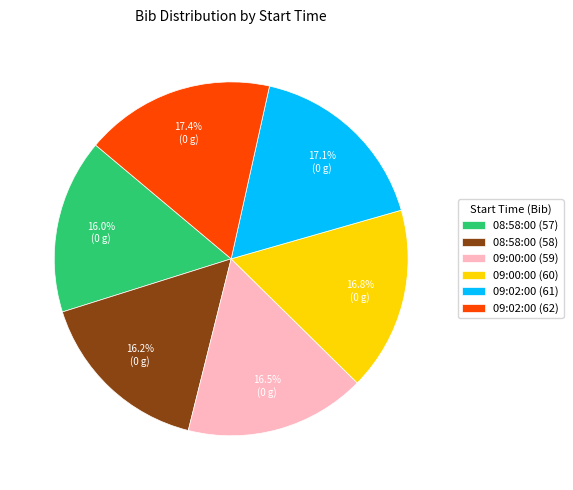

Does 08:58:00 (58) represent more than half of the total?

No